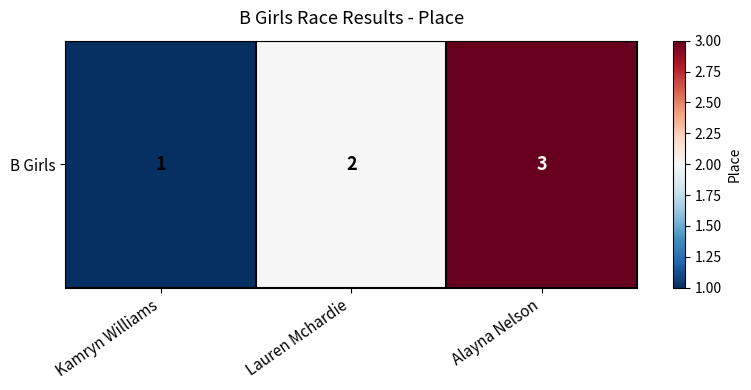

The value at Kamryn Williams is 1. True or false?

True